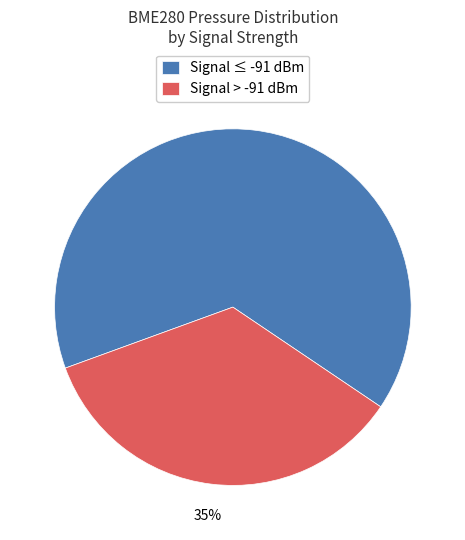

Count the number of slices in the pie.

2